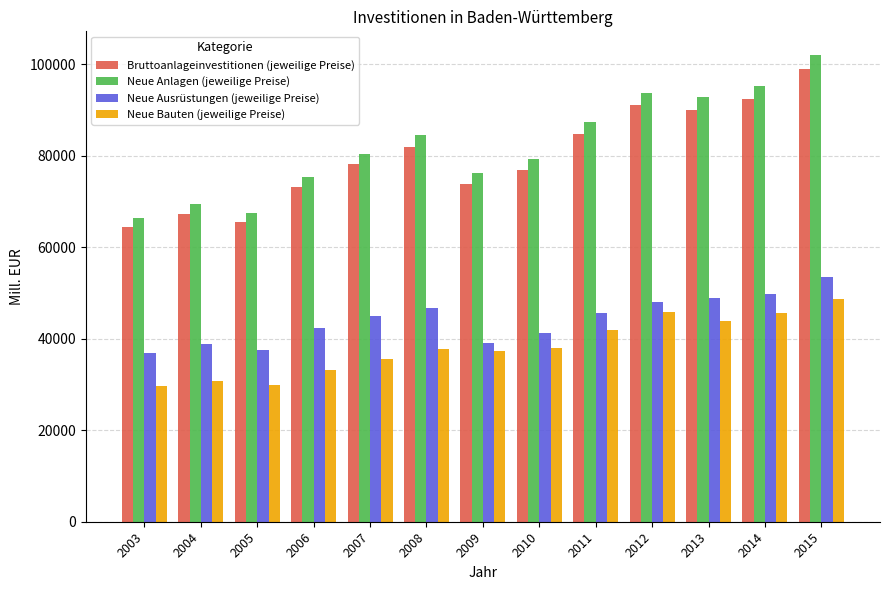

What is the average value of the Bruttoanlageinvestitionen (jeweilige Preise) series?

79873.8